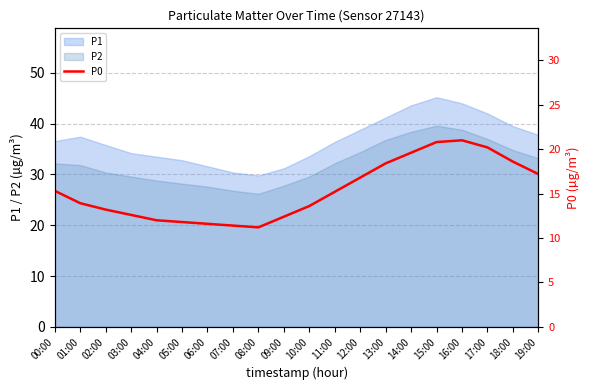

Between 06:00 and 07:00, which is larger?

06:00